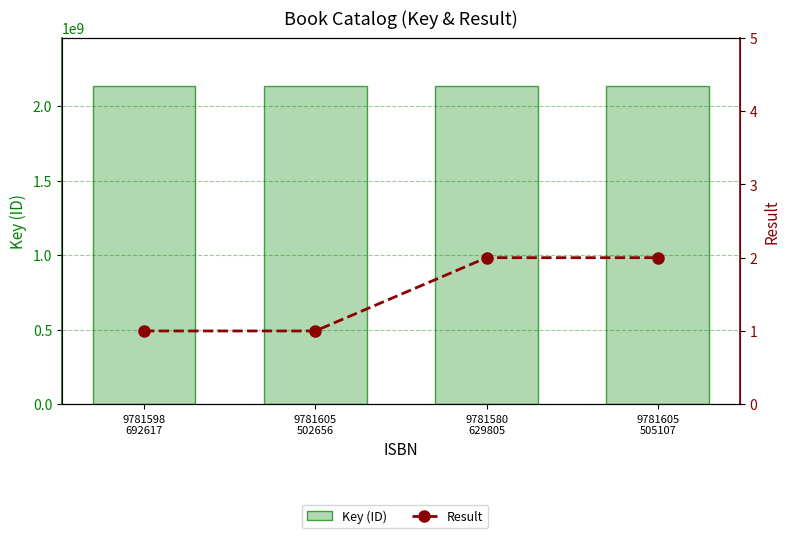

Rank the series at 9781605
505107 from highest to lowest value.

Key (ID), Result